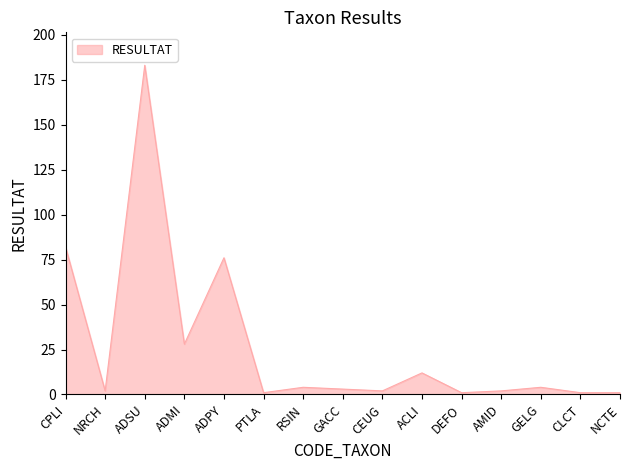

True or false: the data has more than 1 interior local peaks.

True